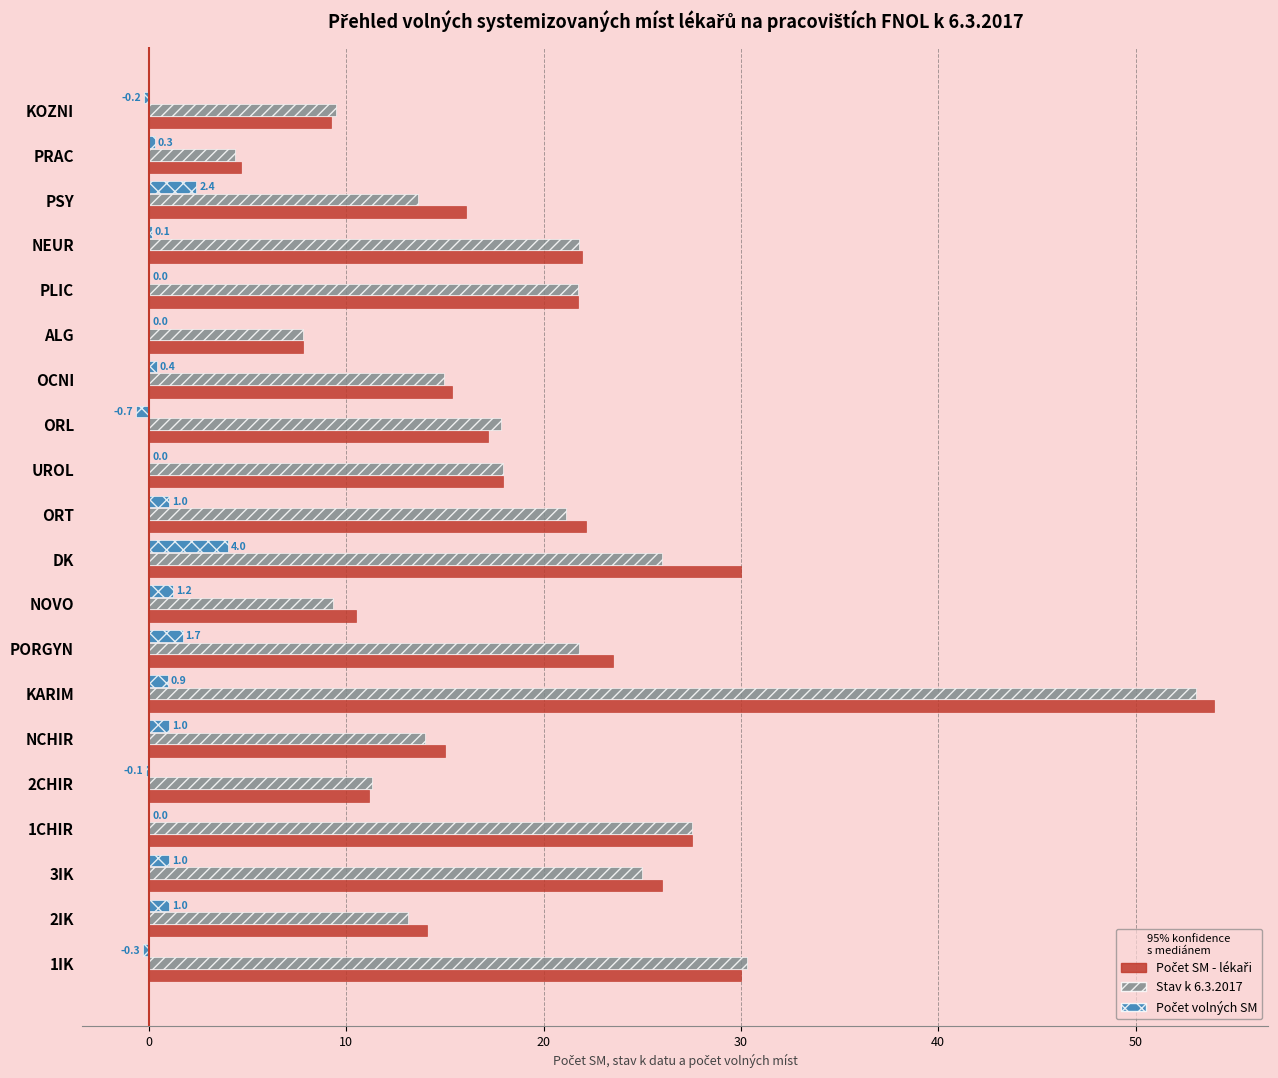

True or false: Stav k 6.3.2017 has a value of 25.0 at 3IK.

True